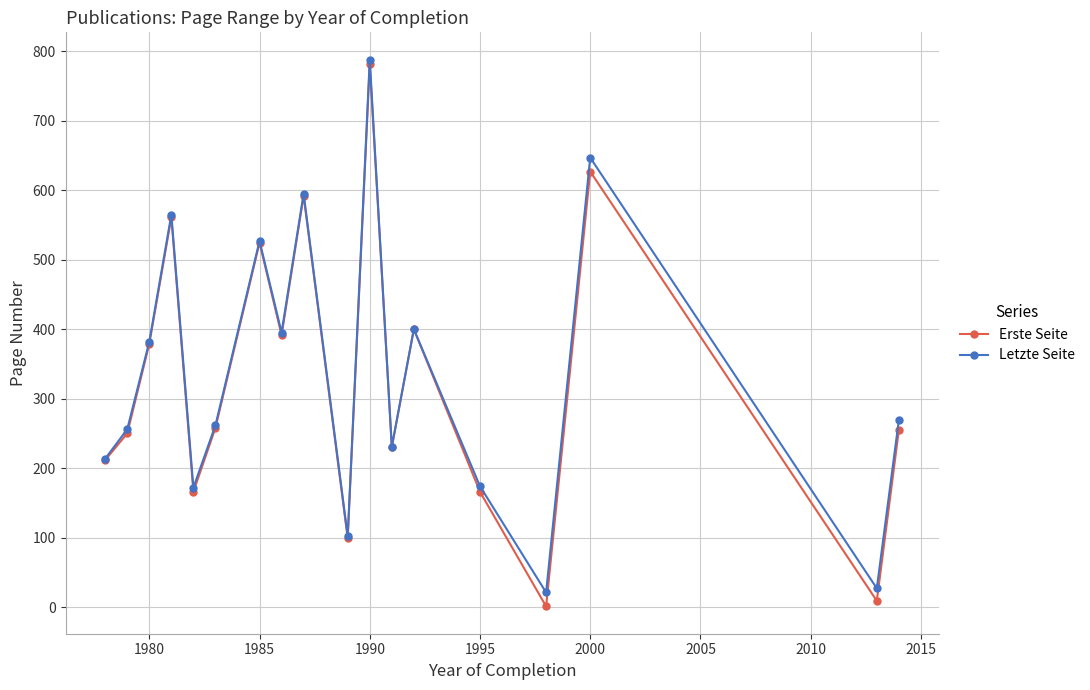

What is the lowest value of the Letzte Seite series?

21.0